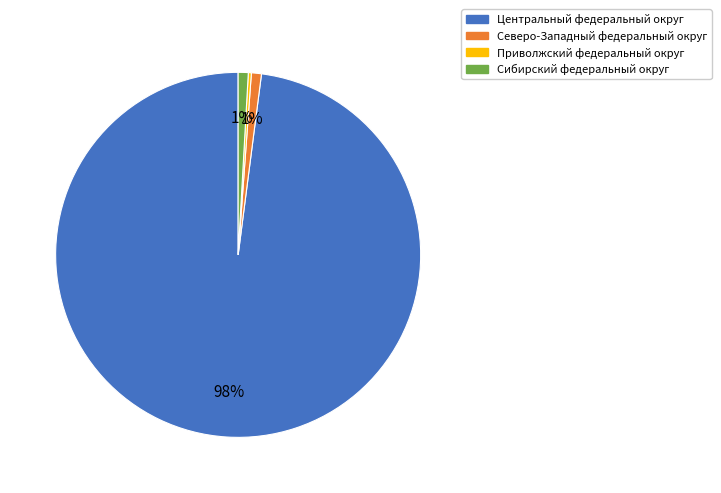

Which slice is the largest?

Центральный федеральный округ